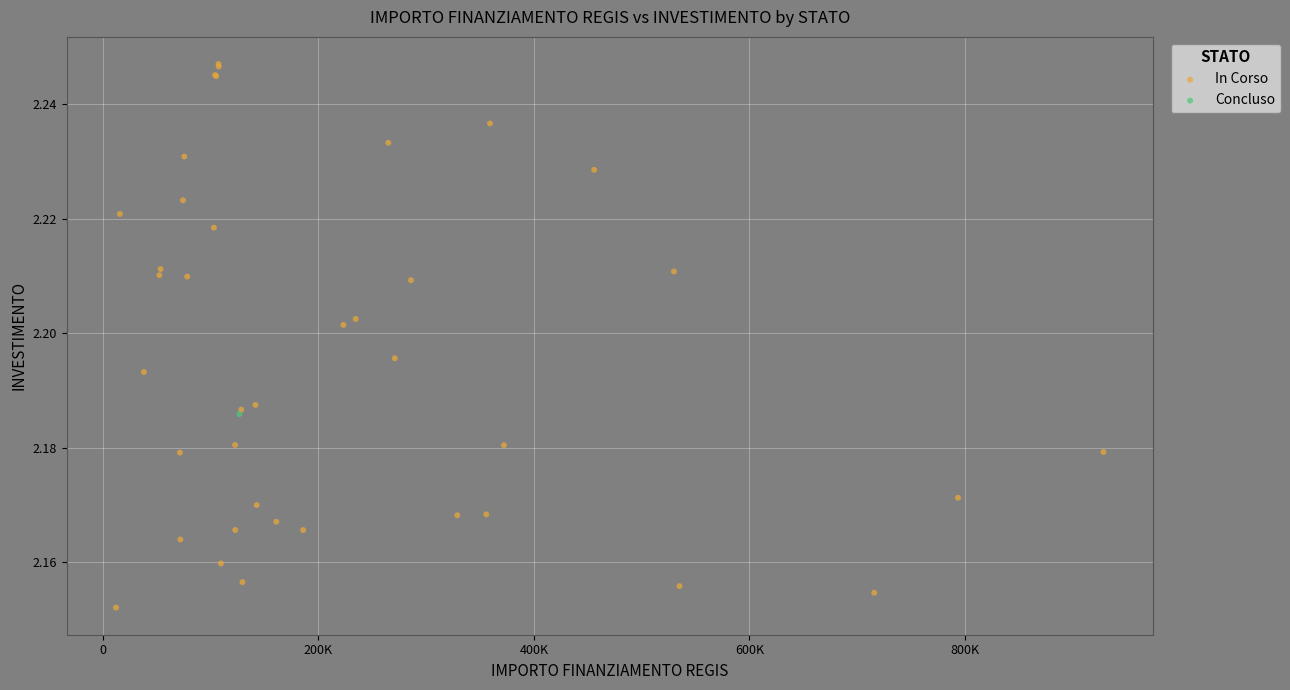

What are all the series names shown in the legend?

In Corso, Concluso